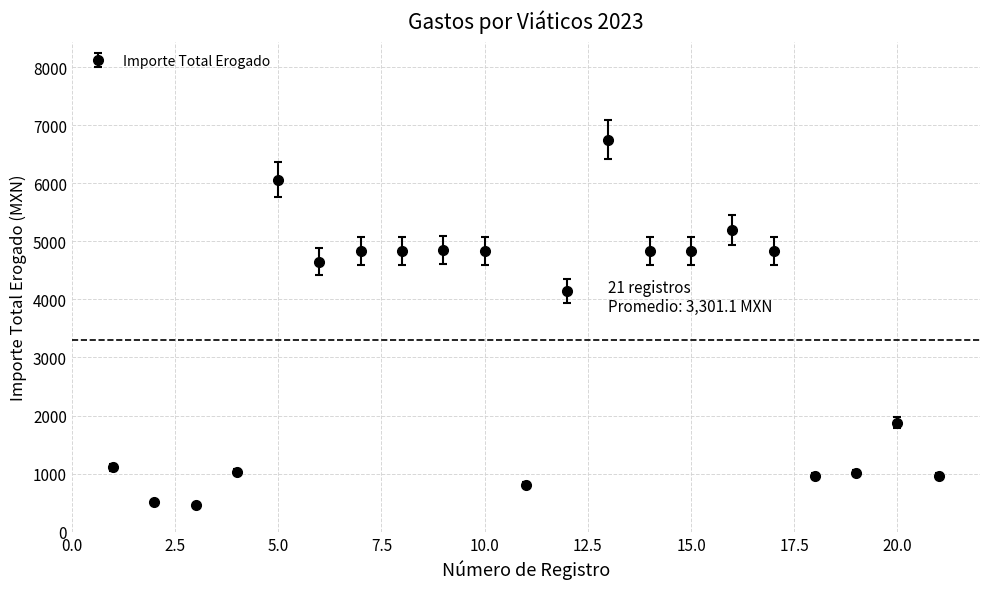

What is the smallest value displayed?

454.5